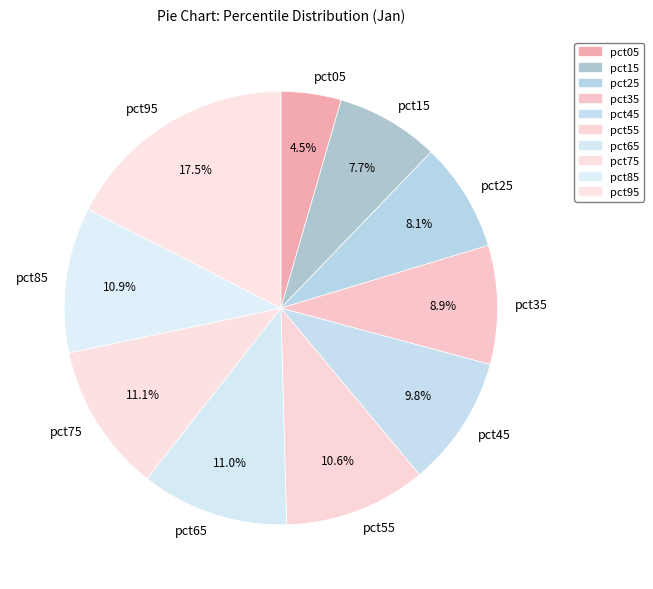

To the nearest percent, what is the combined percentage of pct05 and pct15?

12%